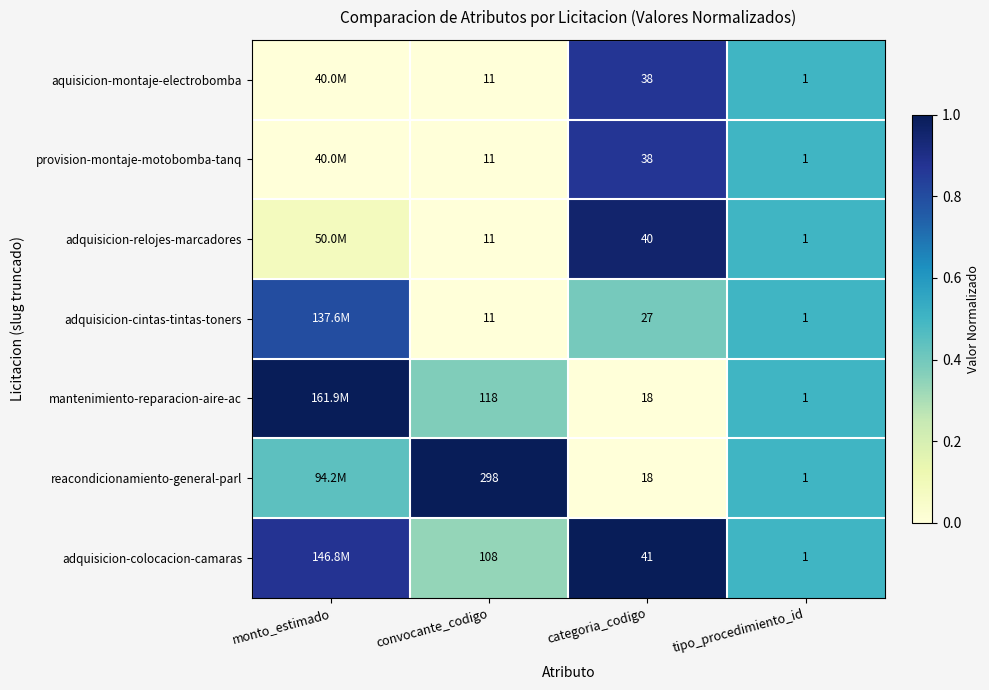

Is the value of provision-montaje-motobomba-tanq at categoria_codigo greater than the value of adquisicion-relojes-marcadores at categoria_codigo?

No